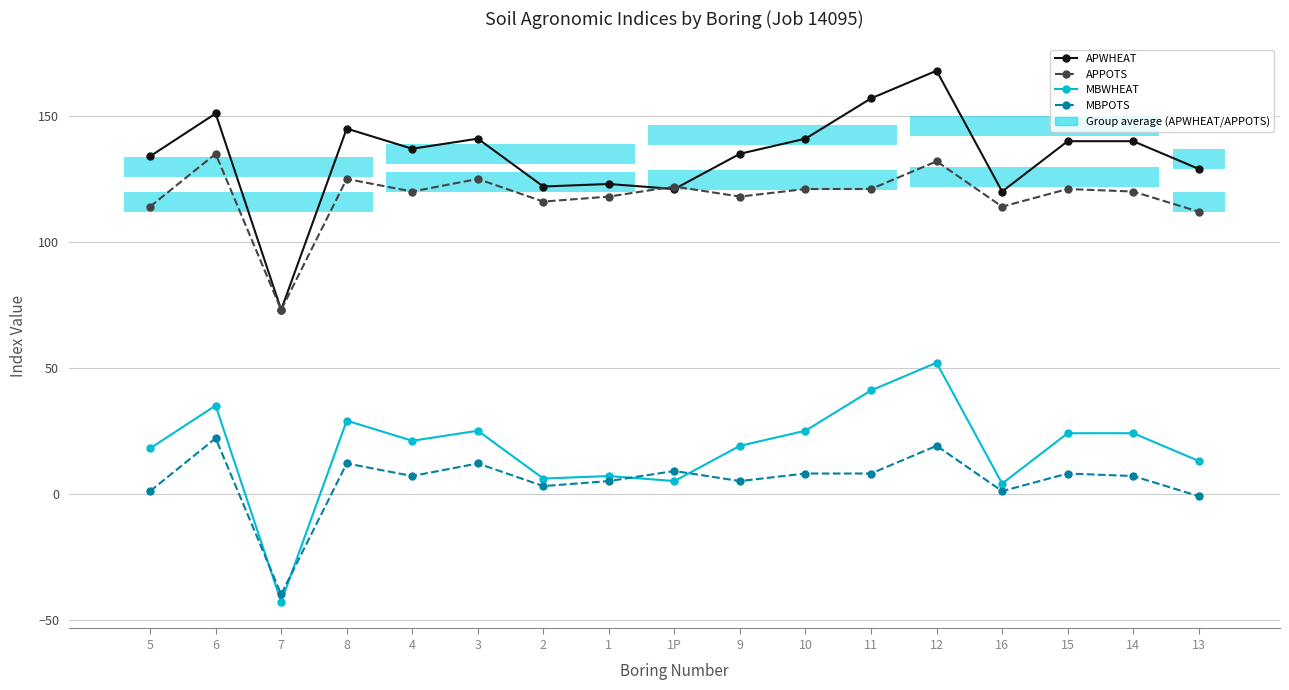

In MBWHEAT, how many points are higher than both neighbors (excluding endpoints)?

5